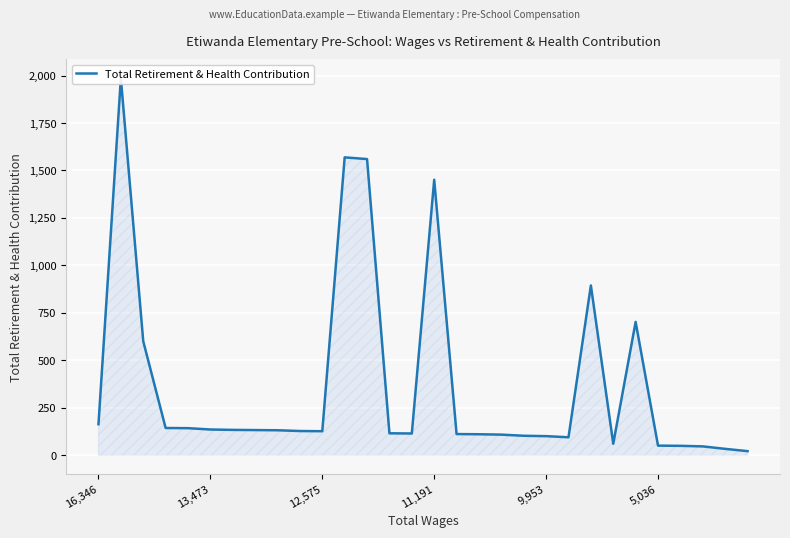

Which has a higher value, 24 or 10?

24